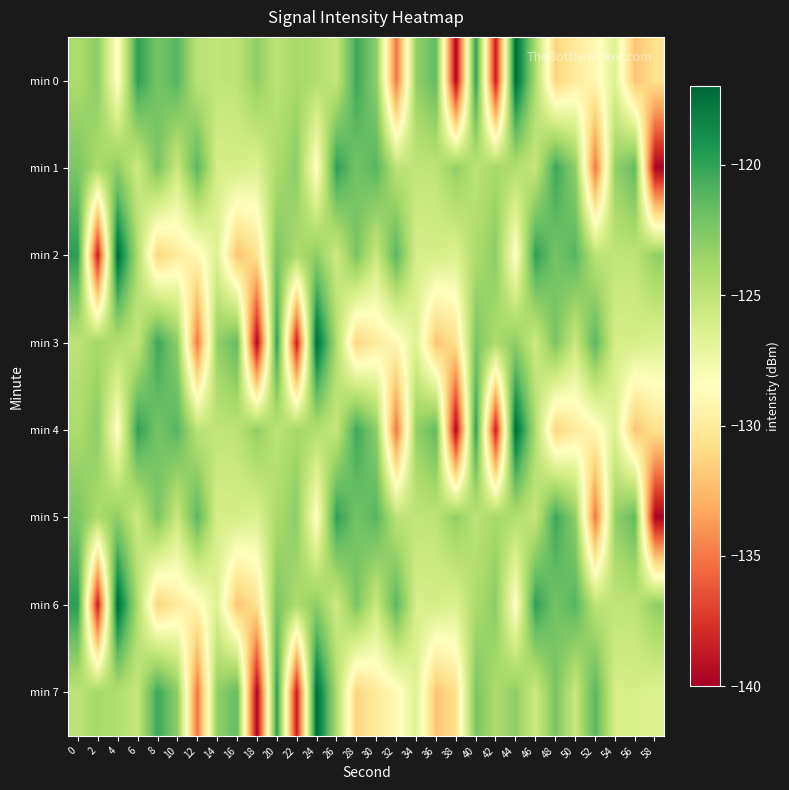

Which series has the widest spread of values?

min 0